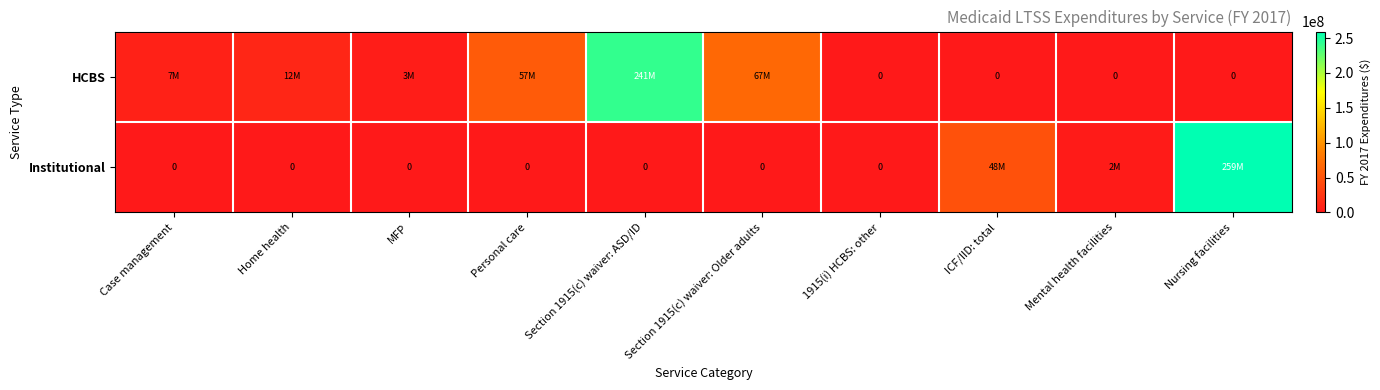

At which label does HCBS reach its peak?

Section 1915(c) waiver: ASD/ID